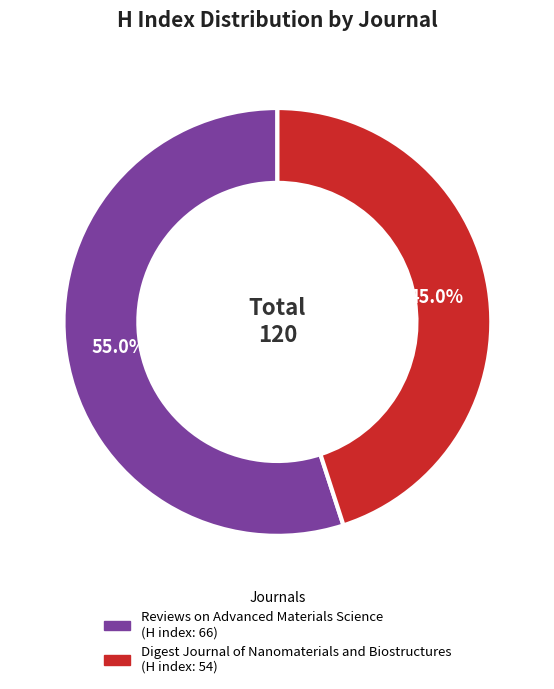

What percentage is the Reviews on Advanced Materials Science slice, to the nearest percent?

55%